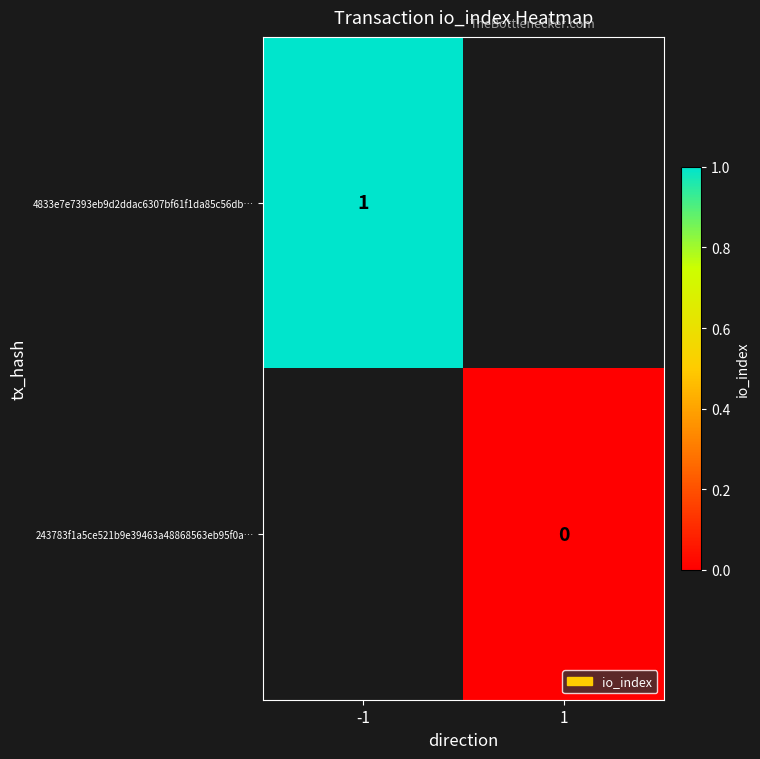

True or false: 4833e7e7393eb9d2ddac6307bf61f1da85c56db… has a value of 1 at -1.

True